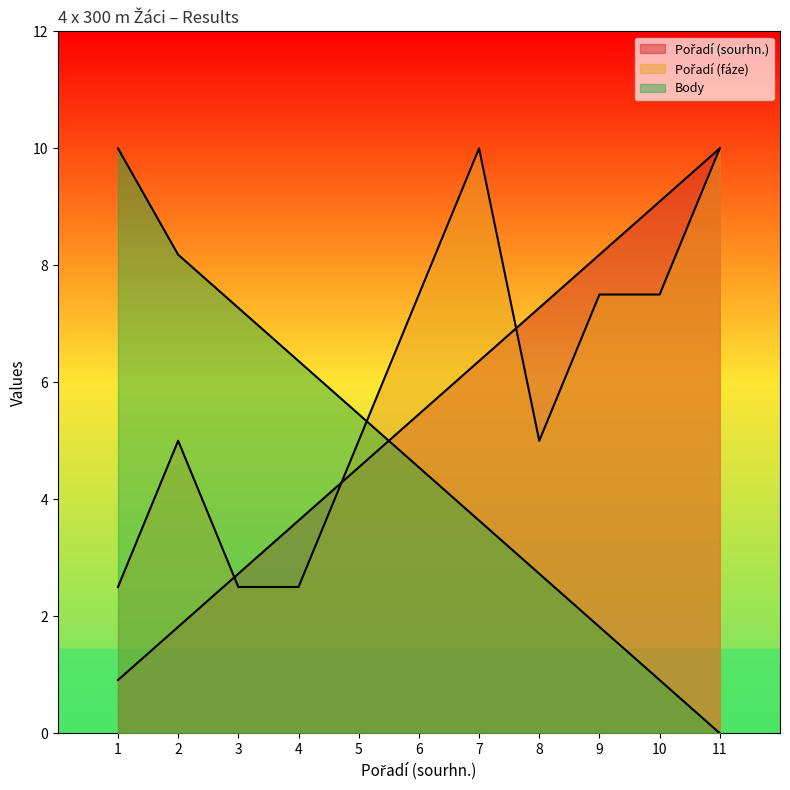

What is the value of the Body point at the 7th from the left?

3.6